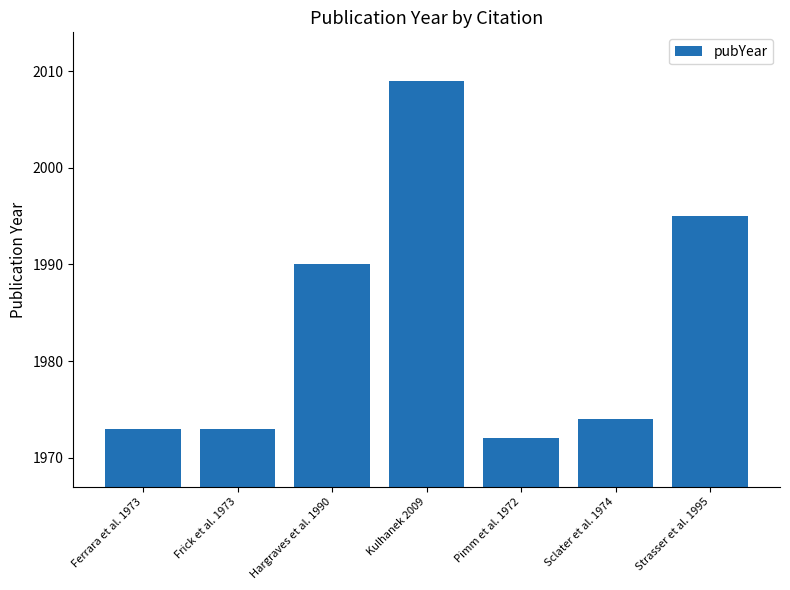

What is the difference between the values at Kulhanek 2009 and Pimm et al. 1972?

37